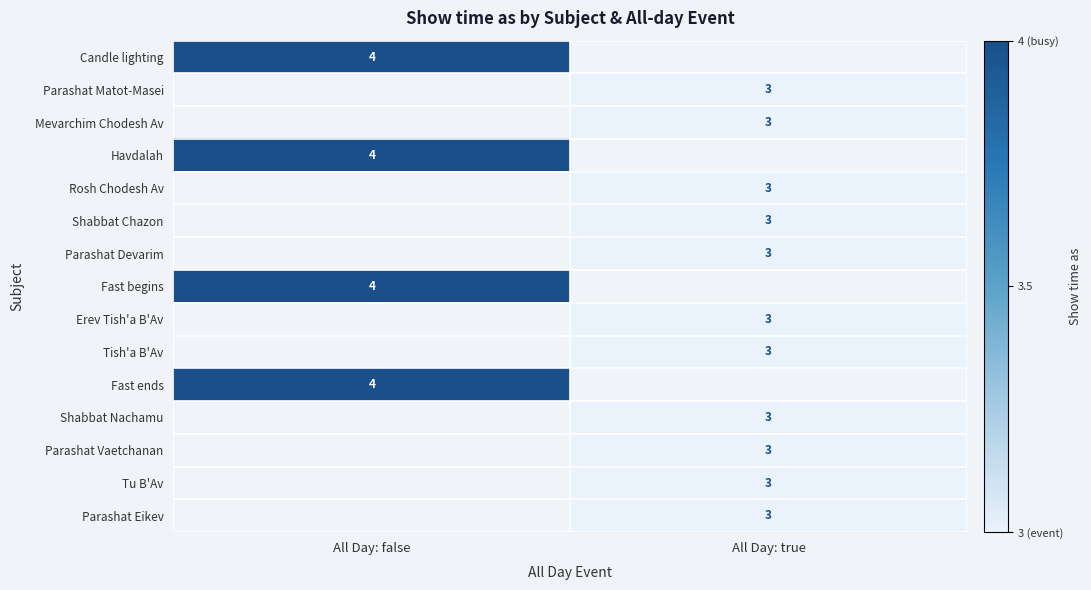

Is it true that Mevarchim Chodesh Av equals 3 at All Day: true?

True